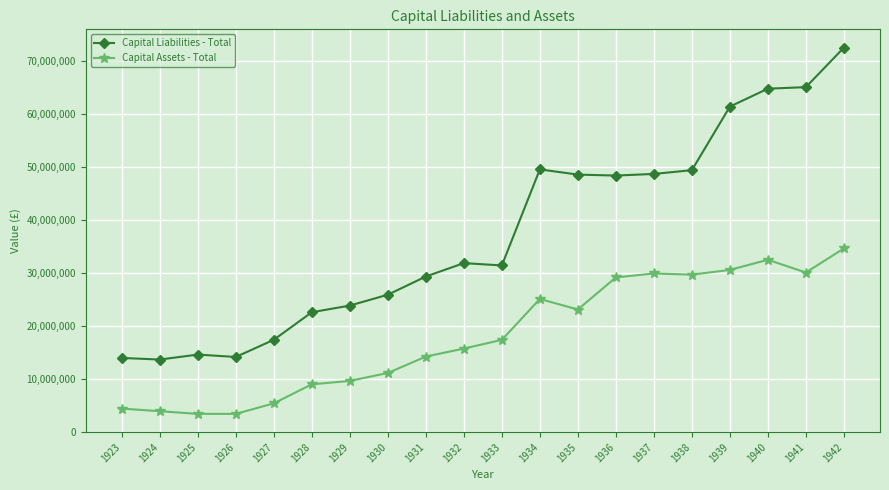

True or false: Capital Assets - Total has more than 2 interior local peaks.

True